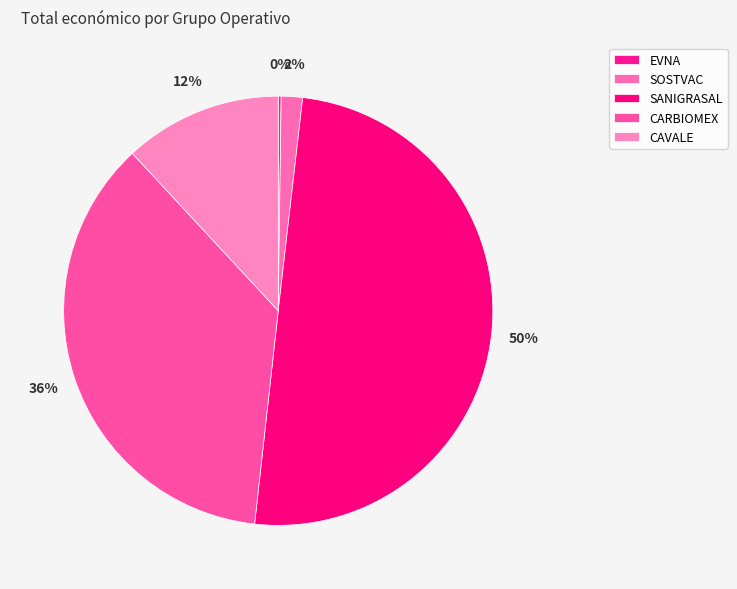

Count the number of slices in the pie.

5